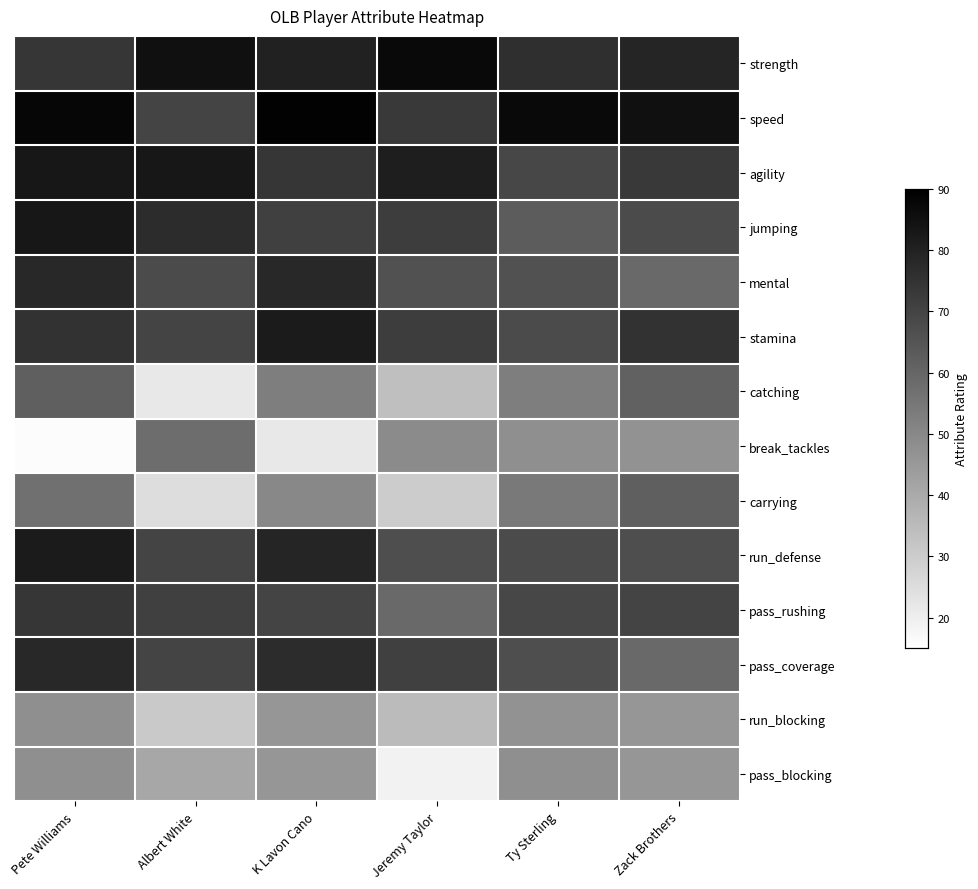

At which category is the sum across all series the highest?

Pete Williams